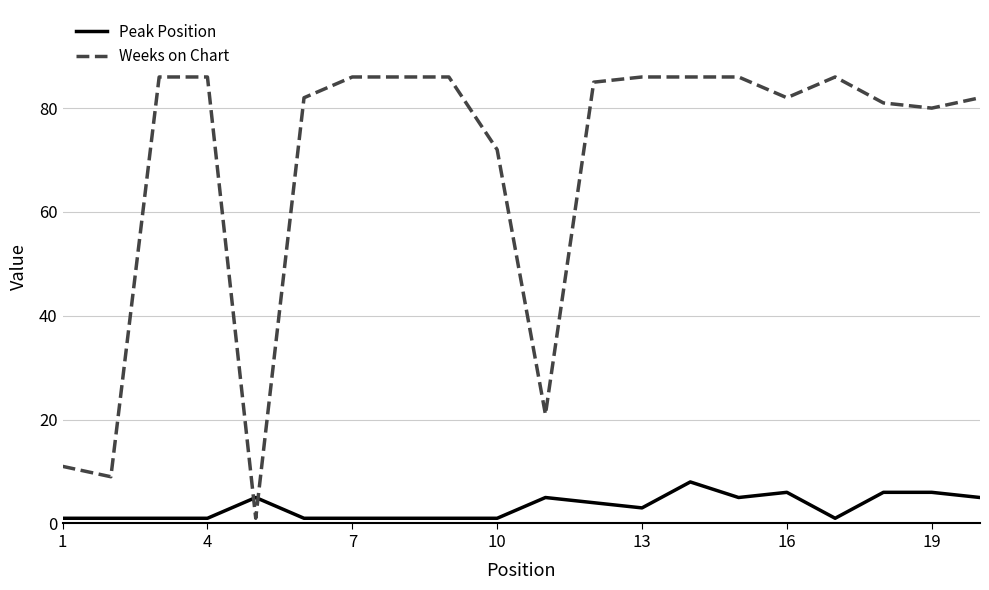

True or false: Peak Position and Weeks on Chart intersect in this chart.

True